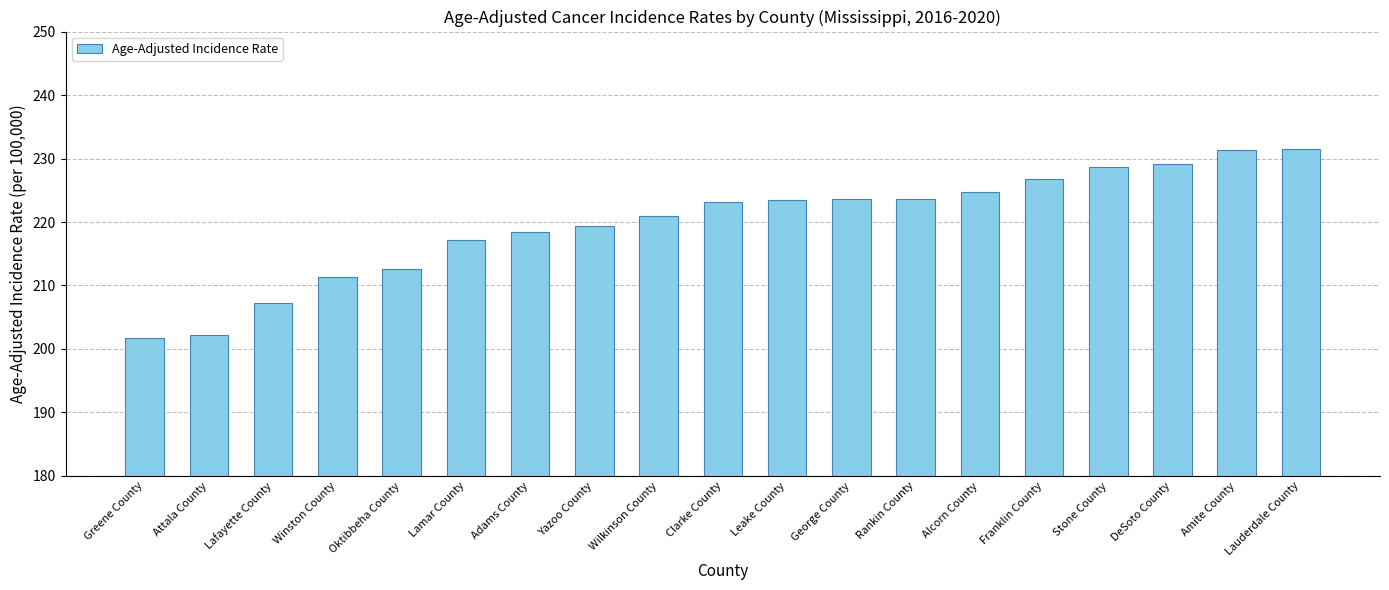

What is the change in value from Yazoo County to Leake County?

+4.2